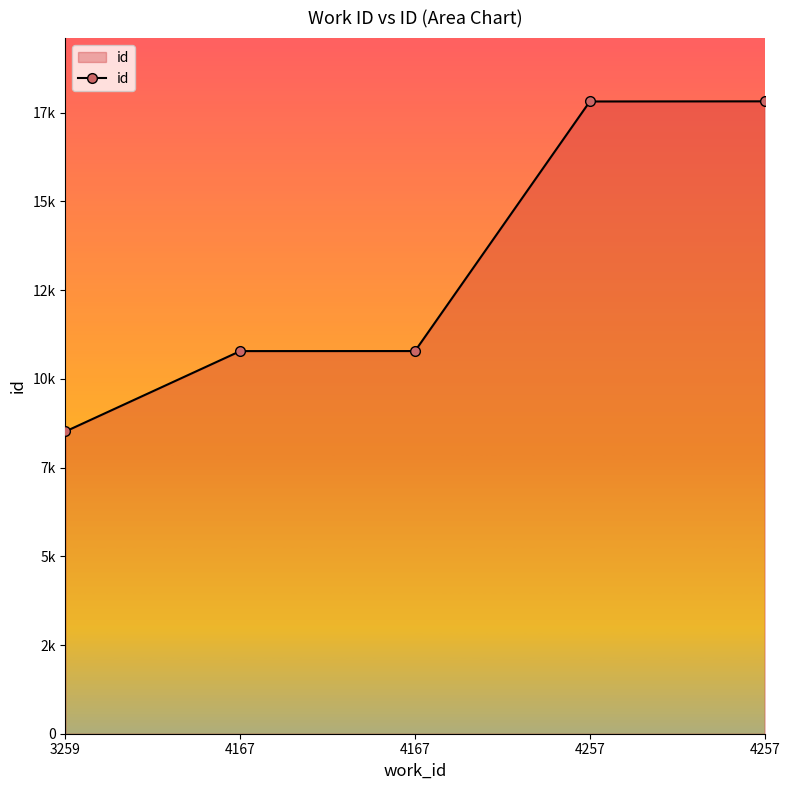

Does the chart have visible grid lines?

No